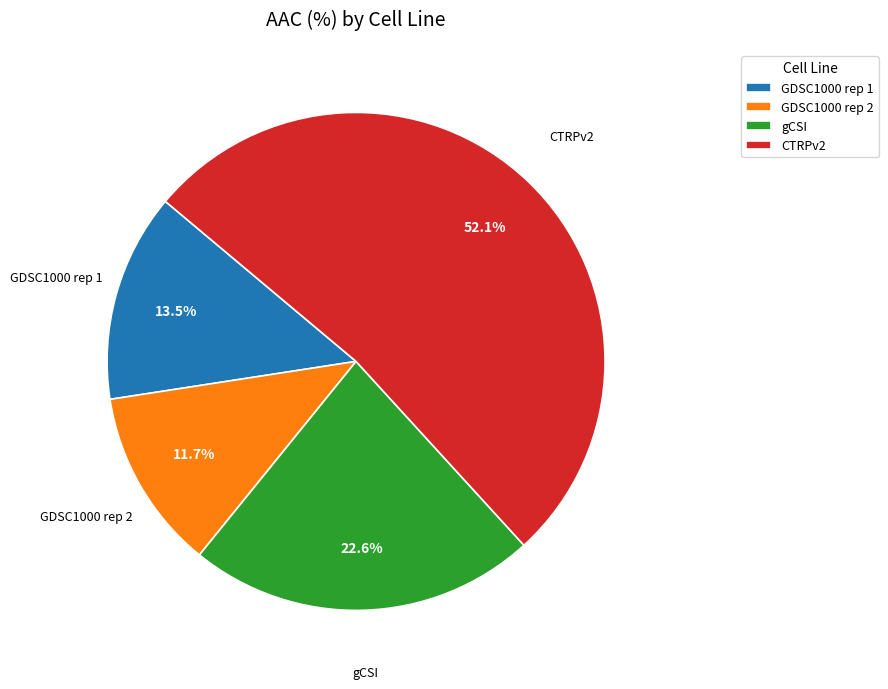

True or false: GDSC1000 rep 2 accounts for 12% of the total.

True